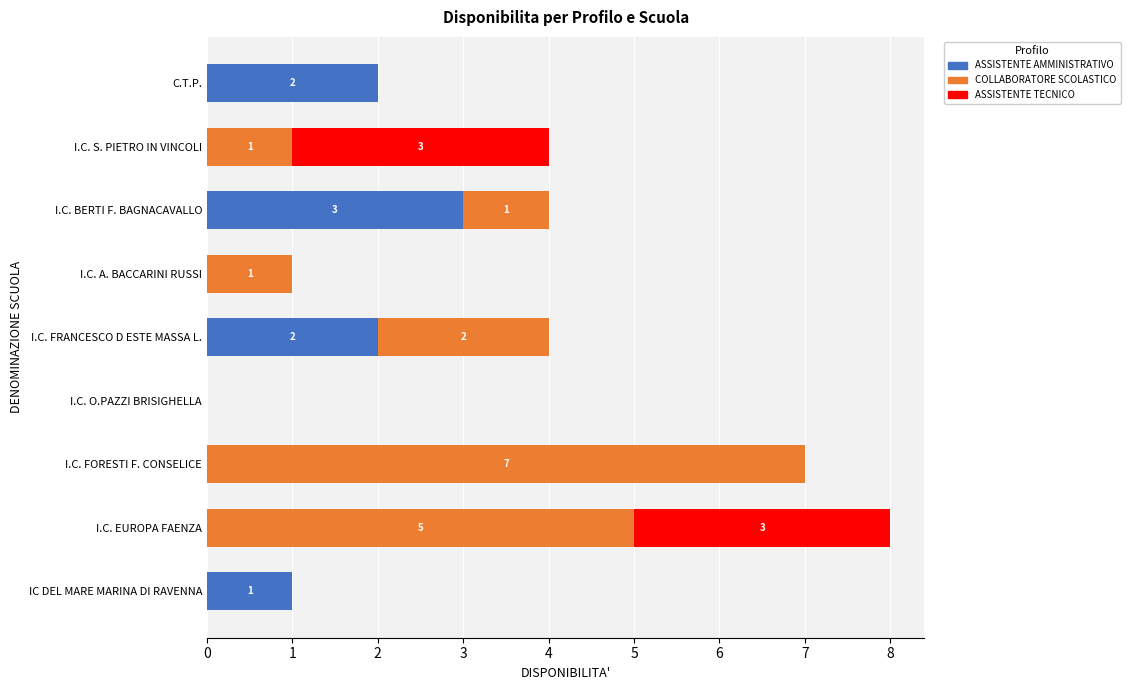

What is the sum of all ASSISTENTE AMMINISTRATIVO values?

8